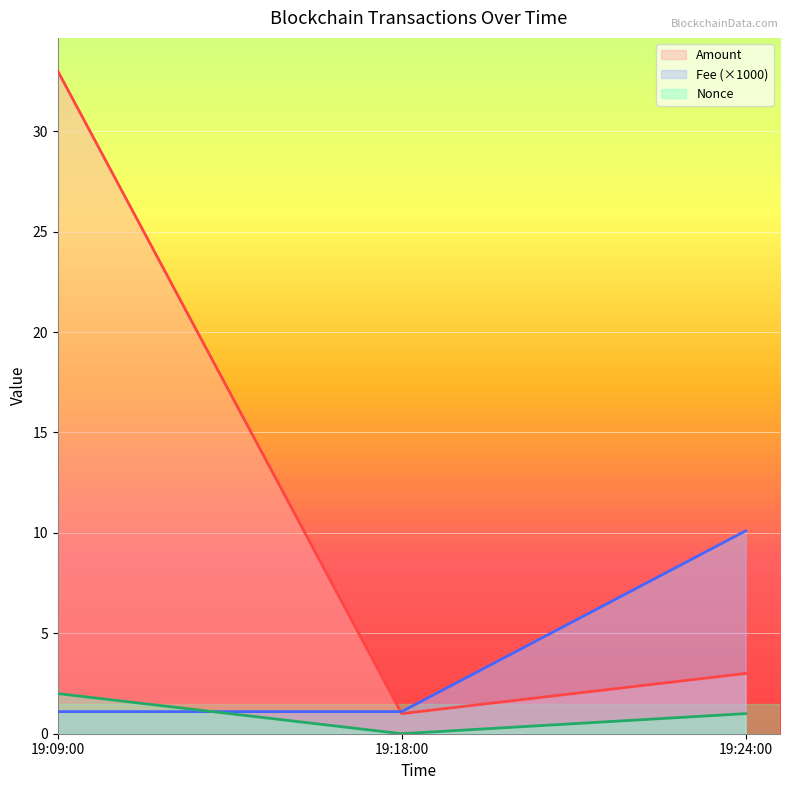

Which series has the largest total across all categories?

Amount